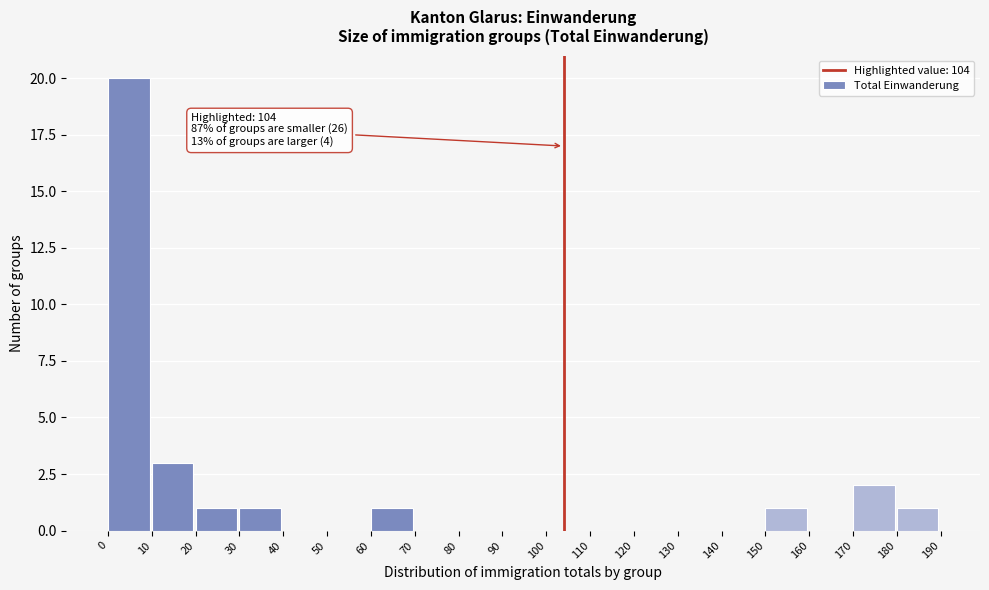

Over which range of the x-axis is the bar tallest?

0 to 10